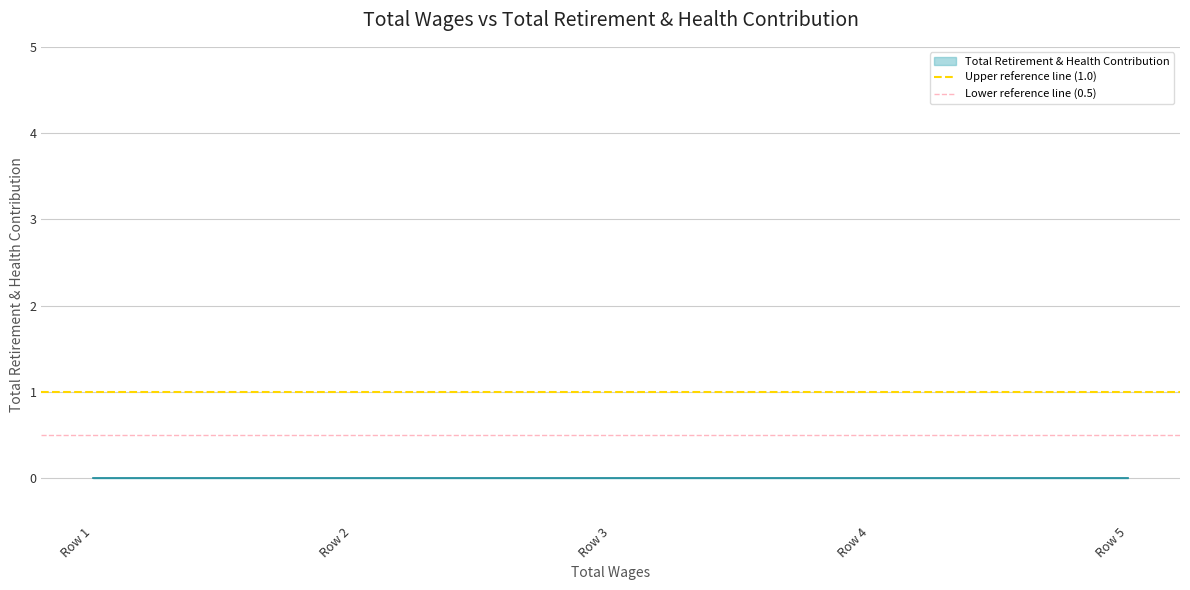

Is the value of Upper reference line (1.0) at Row 2 greater than the value of Lower reference line (0.5) at Row 2?

Yes